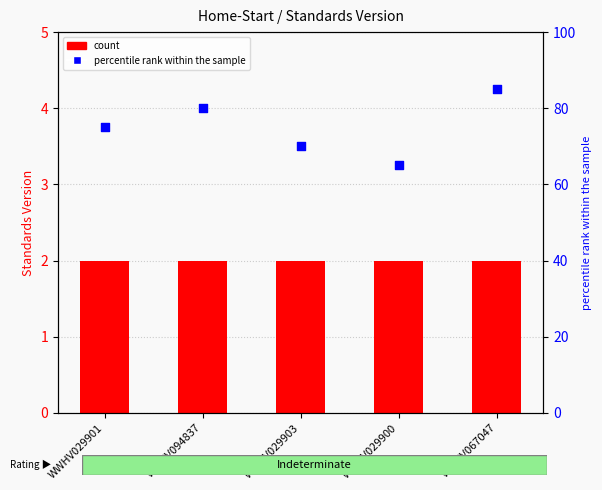

Which series reaches the minimum Y coordinate?

Standards Version